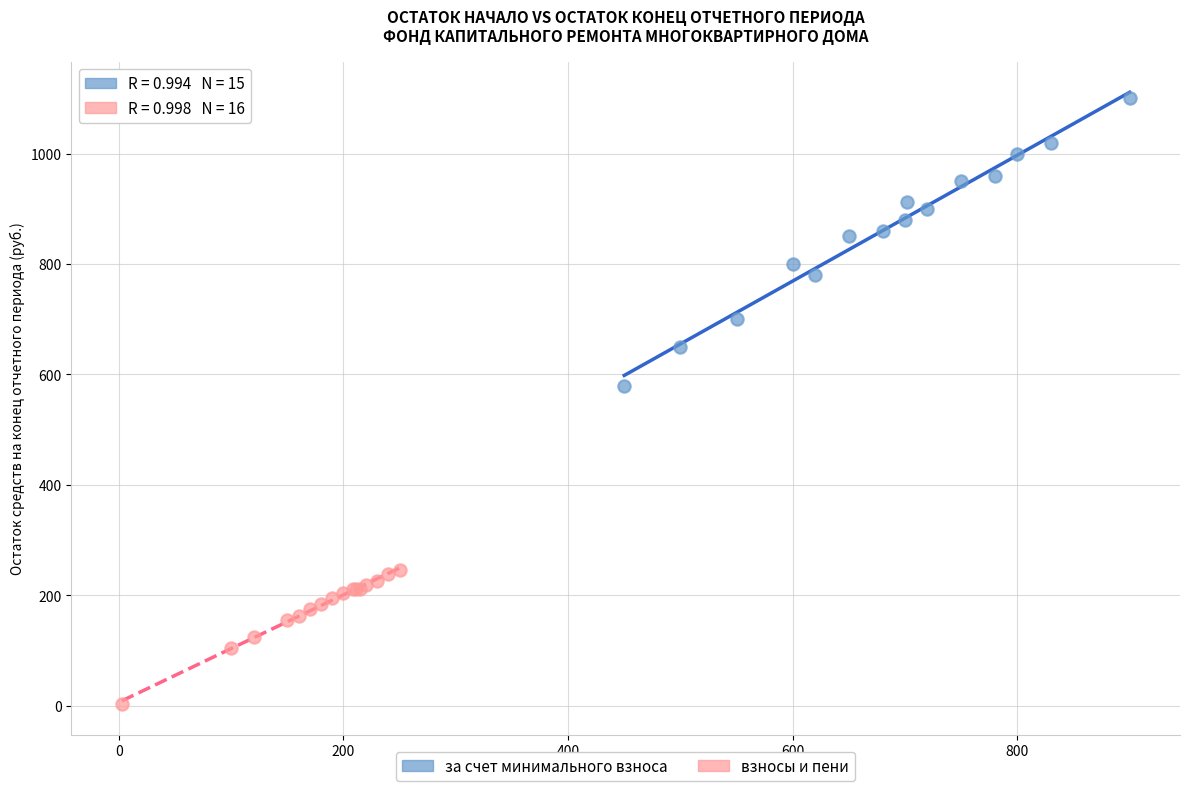

Which series contains the highest Y value?

за счет минимального взноса